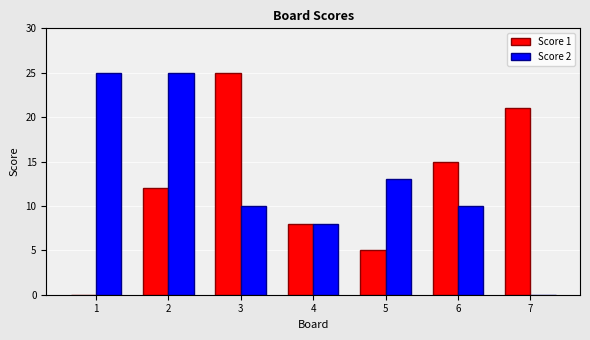

What is the total value across all series at 7?

21